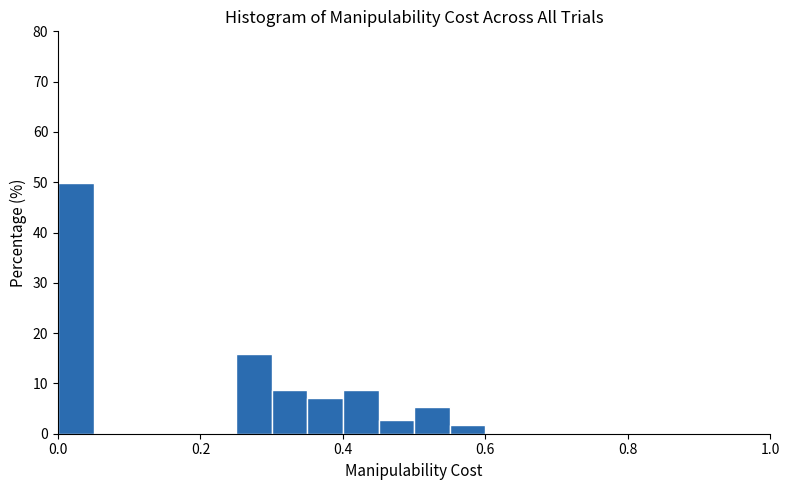

Read against the x-axis, roughly where is the centre of the tallest bar?

0.02